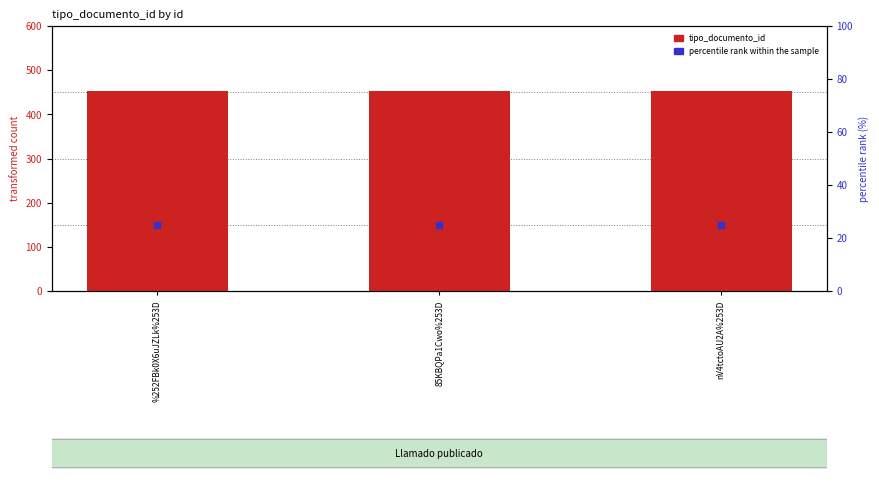

What are all the series names shown in the legend?

tipo_documento_id, percentile rank within the sample